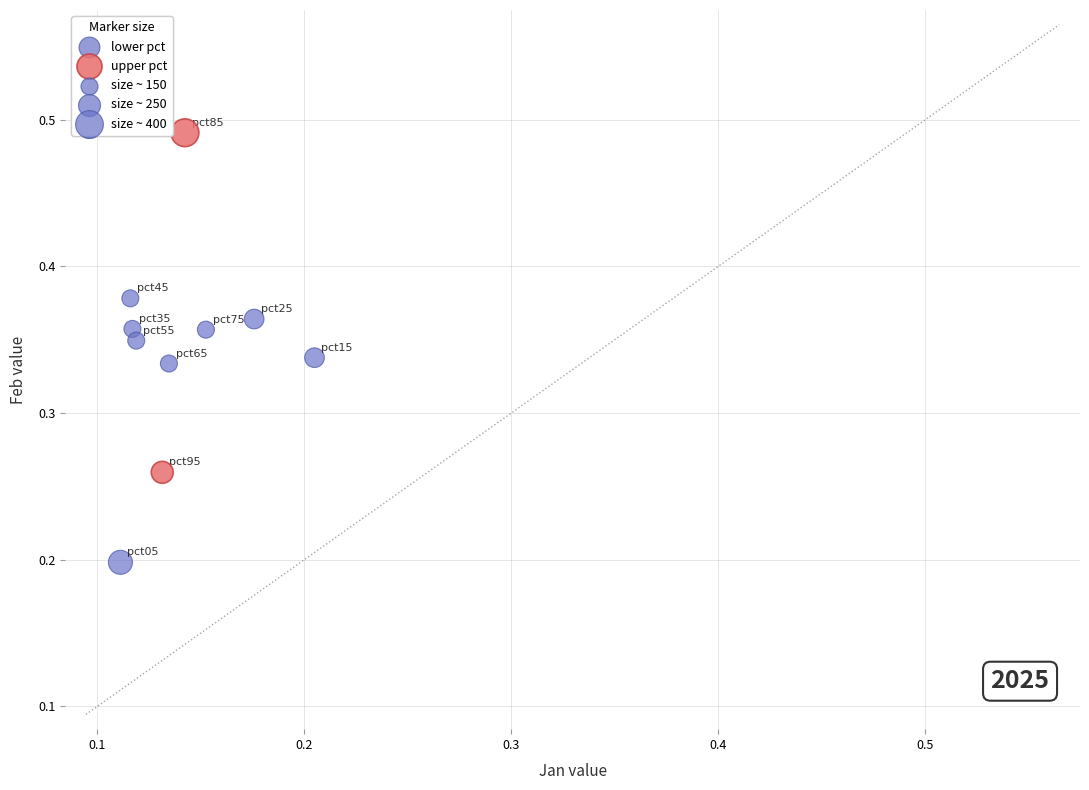

Which series reaches the minimum Y coordinate?

lower pct